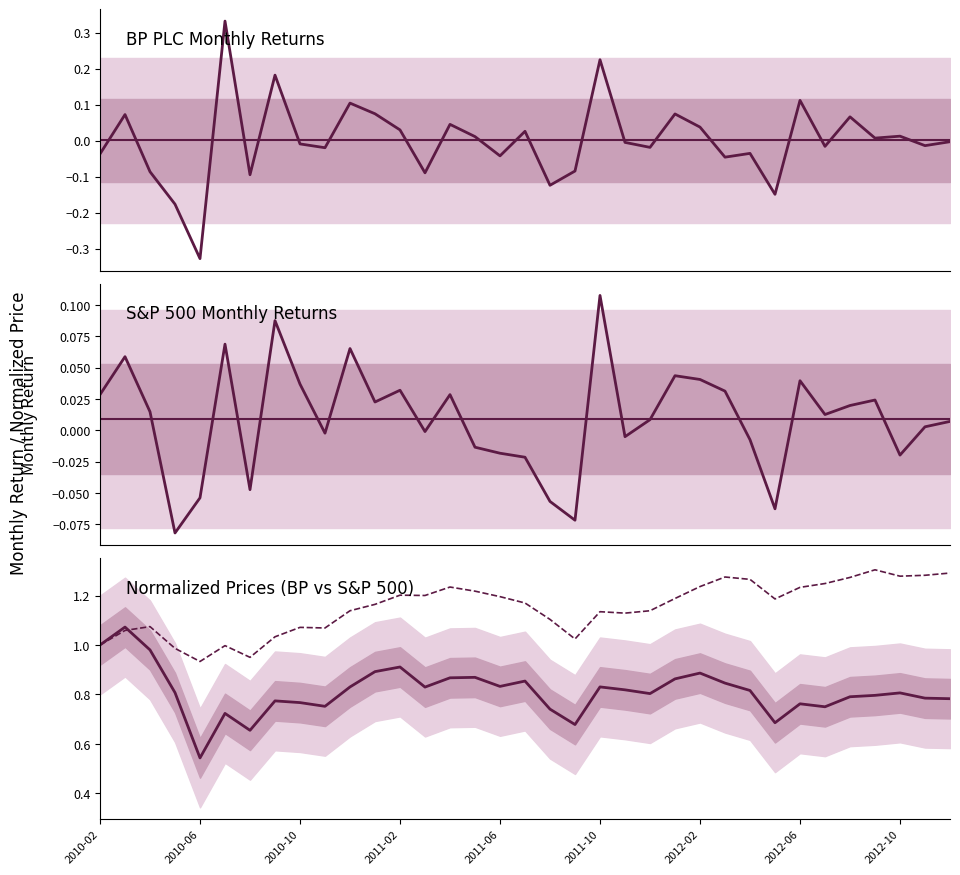

How many lines are shown in the chart?

4